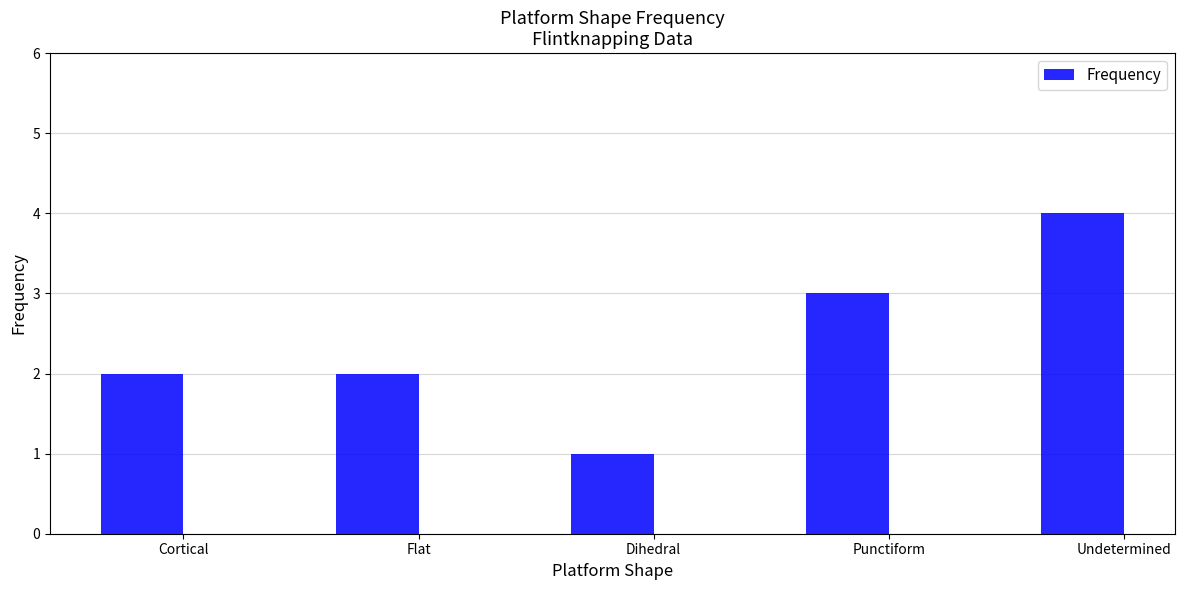

Are the bars horizontal?

No